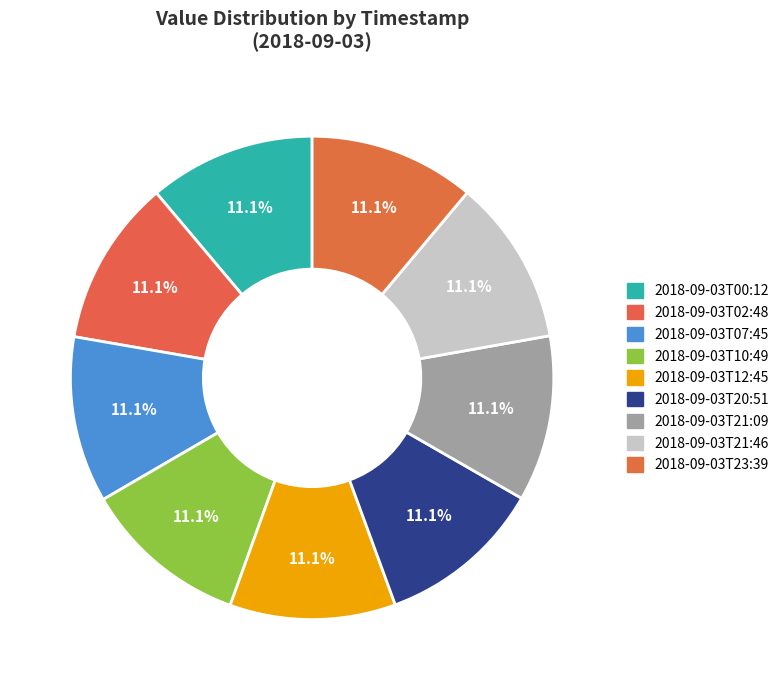

To the nearest percent, what is the combined percentage of 2018-09-03T07:45 and 2018-09-03T23:39?

22%